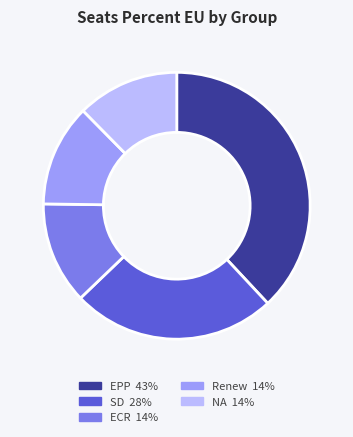

Is there a majority slice in this chart?

No